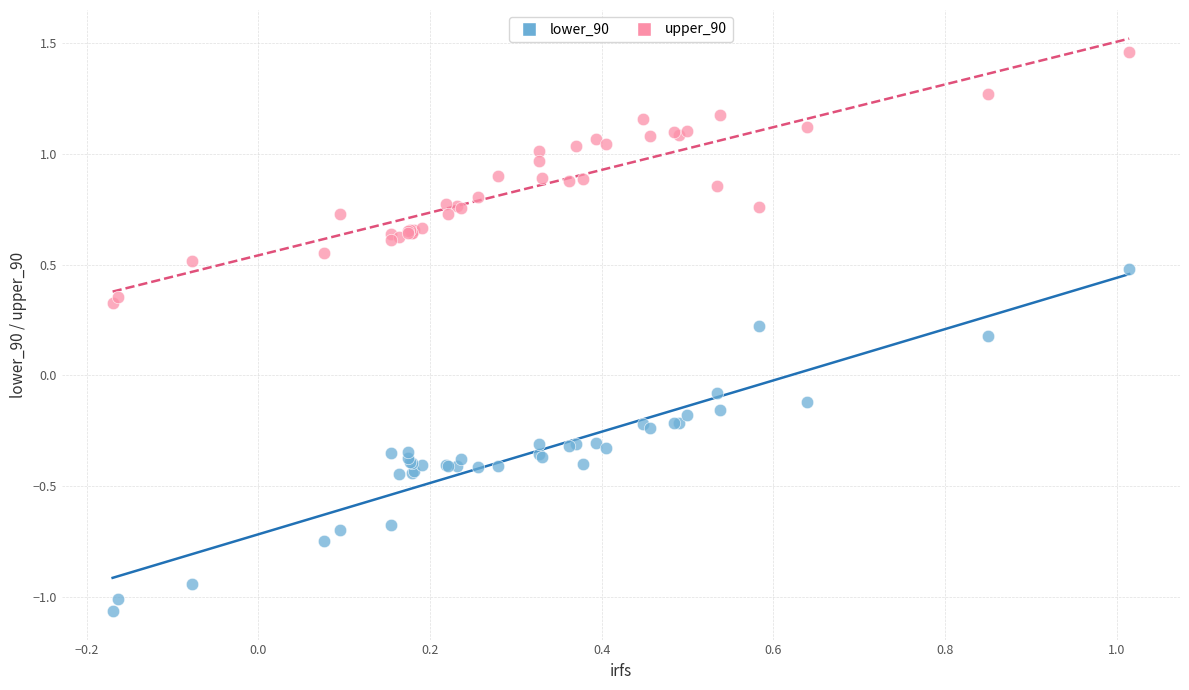

Which series contains the highest Y value?

upper_90